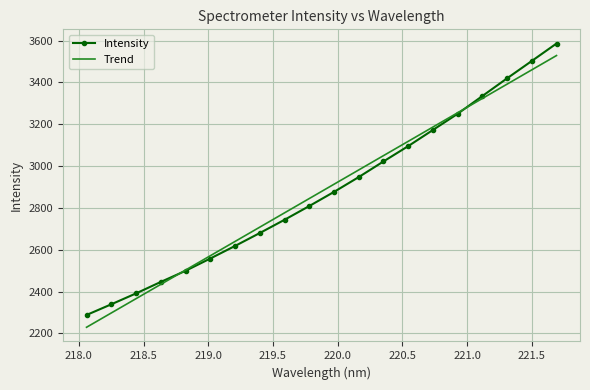

What is the highest value of the Intensity series?

3586.2